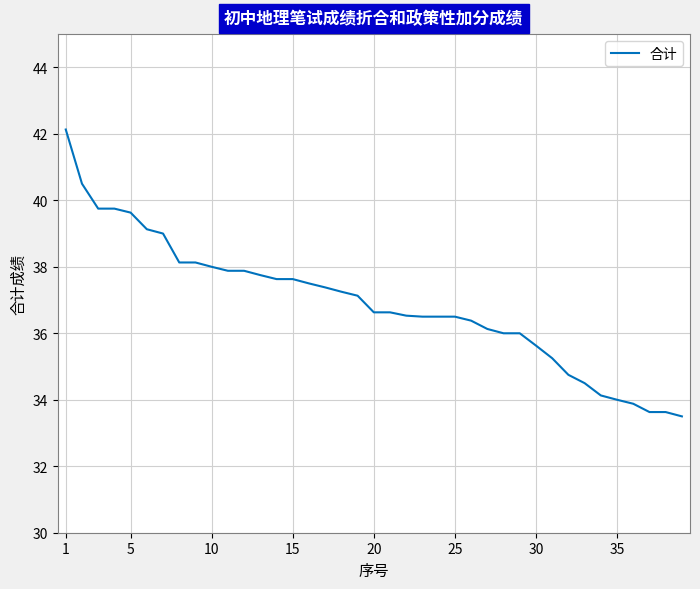

What is the maximum value shown in the chart?

42.1